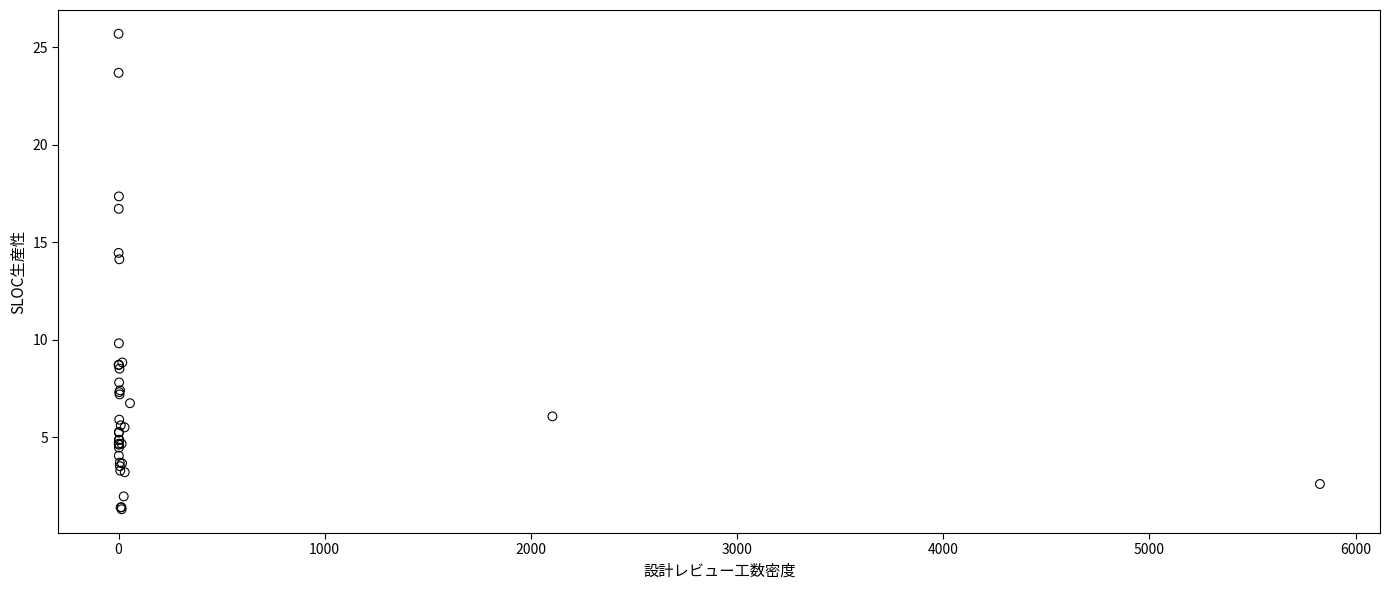

What Y value in the scatter plot is closest to 13?

14.1